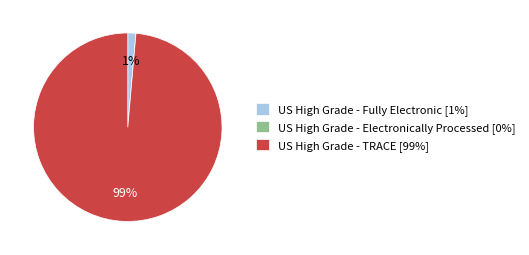

To the nearest percent, what portion does US High Grade - TRACE represent?

99%